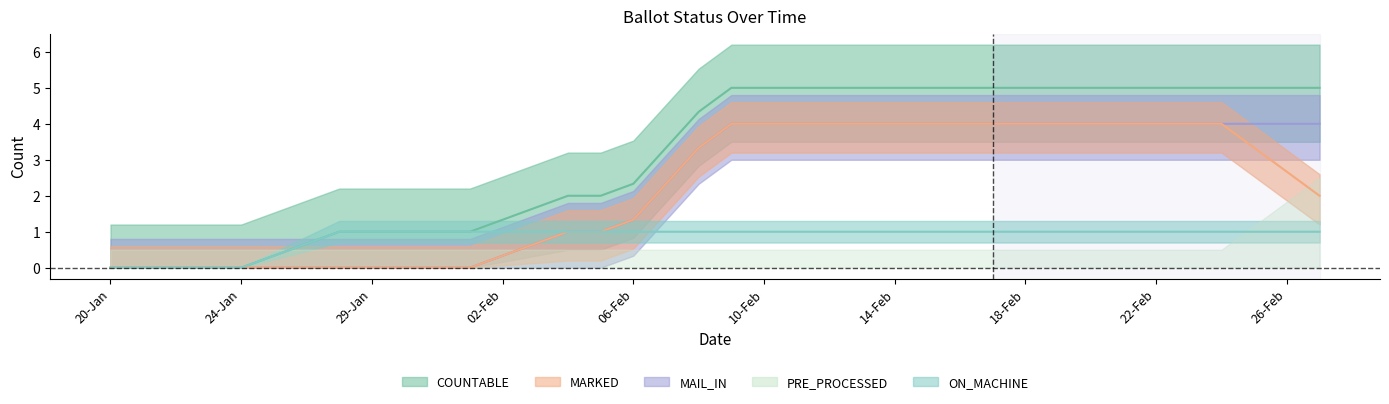

What is the label of the 15th point from the left?

04-Feb